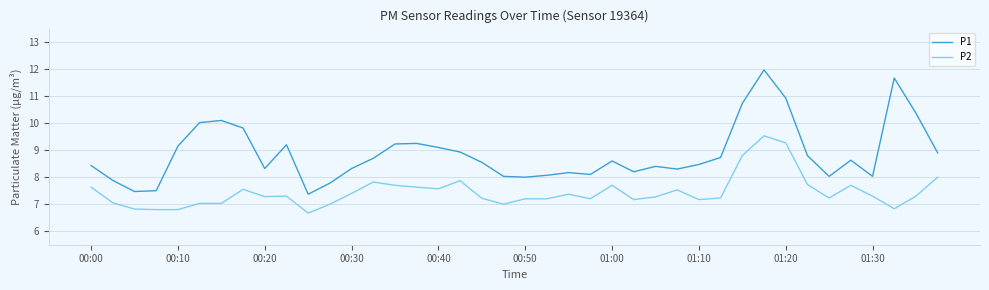

Which series has the largest range (max minus min)?

P1